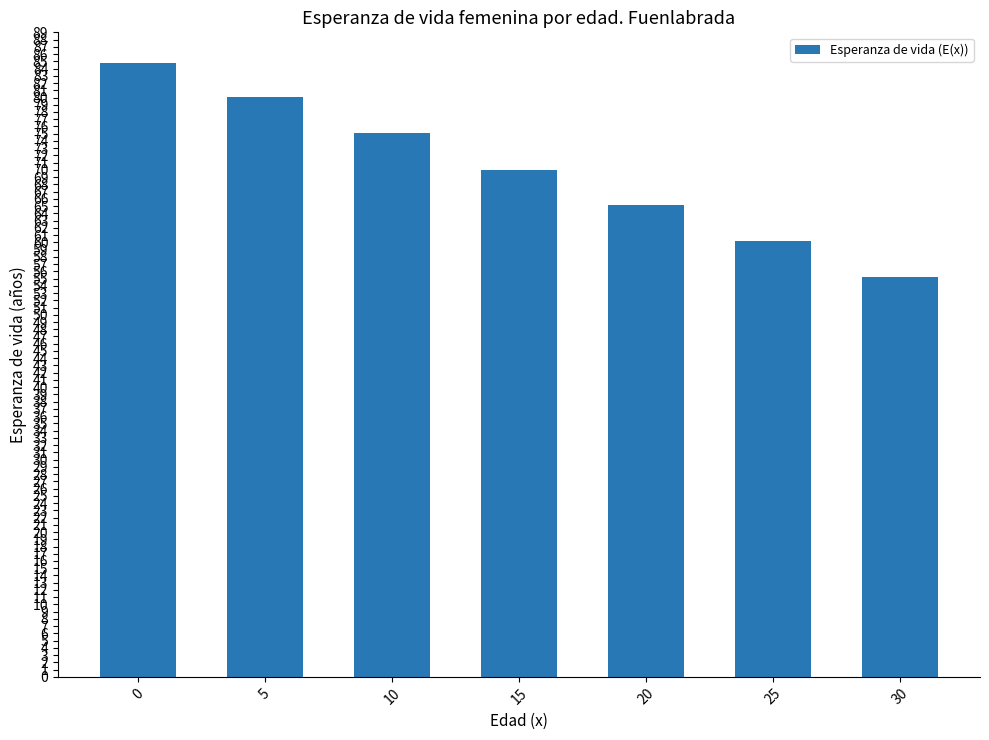

Read the value at 30.

55.2